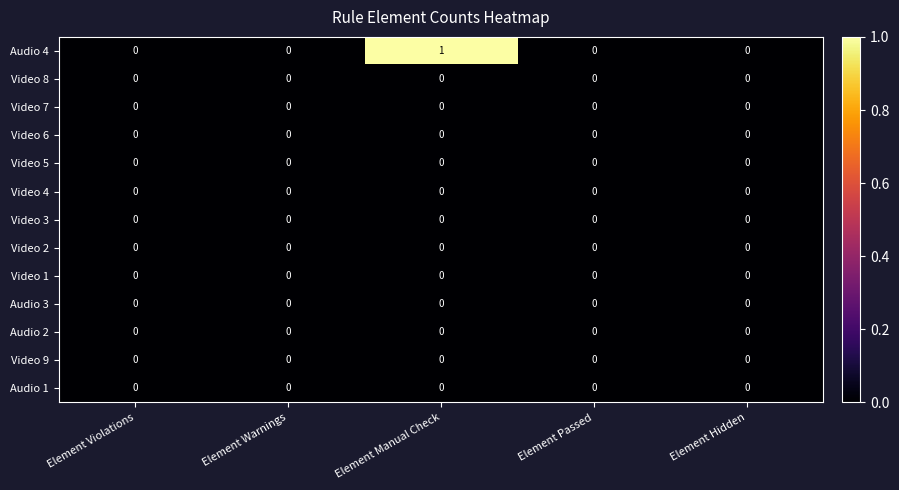

Which series has the largest total across all categories?

Audio 4